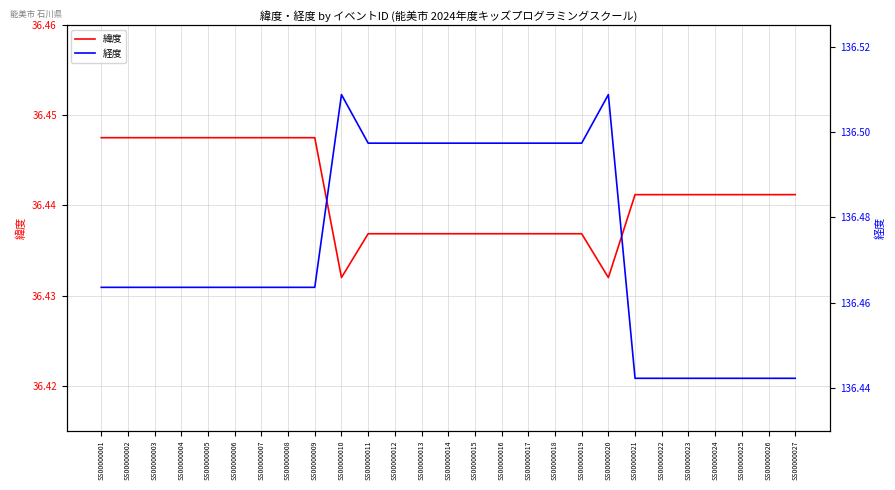

Which category has the lowest value in the 緯度 series?

SS00000010